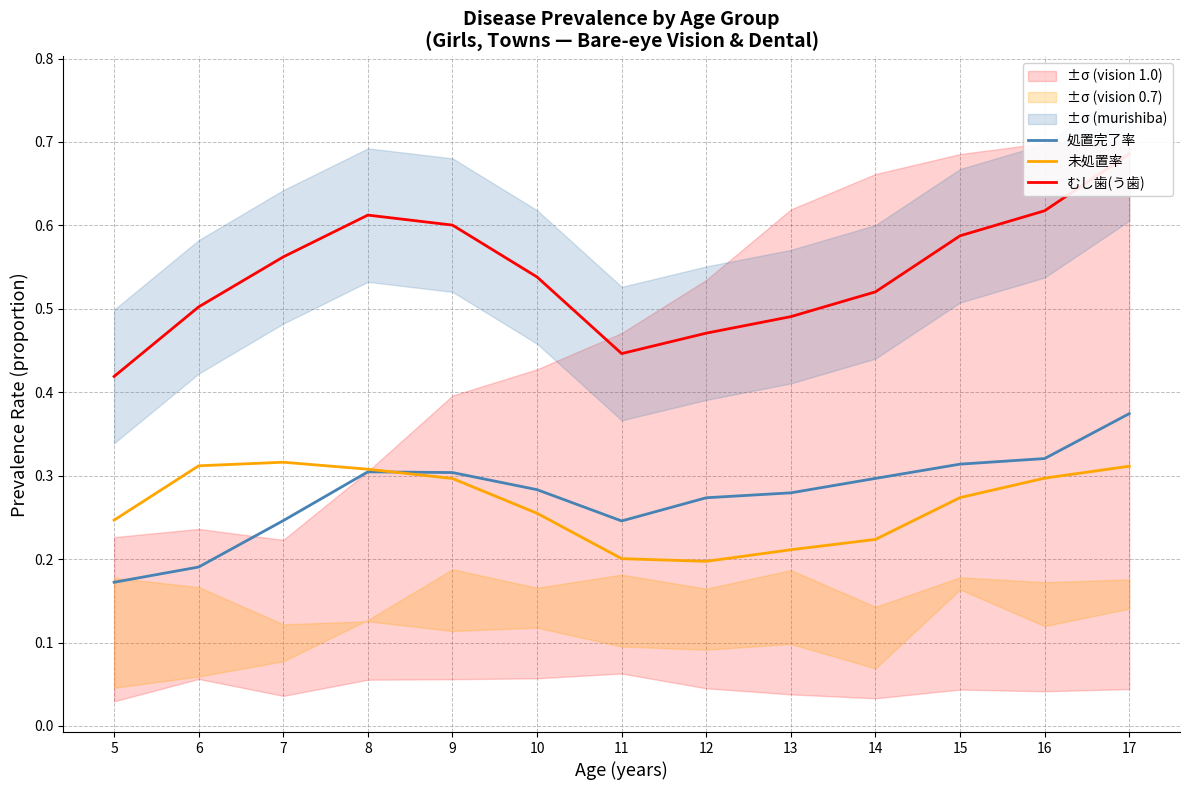

How many distinct data groups are displayed?

3